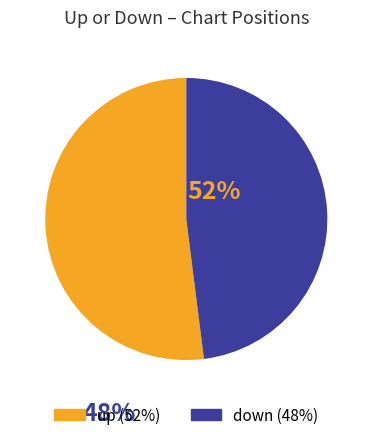

Which slice is the largest?

up